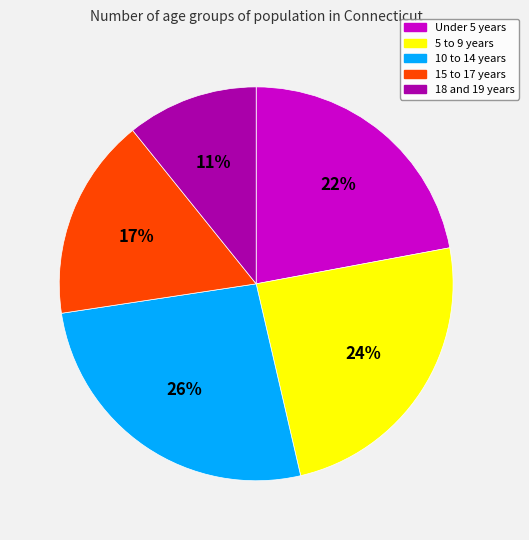

Which has a higher value, 15 to 17 years or 10 to 14 years?

10 to 14 years